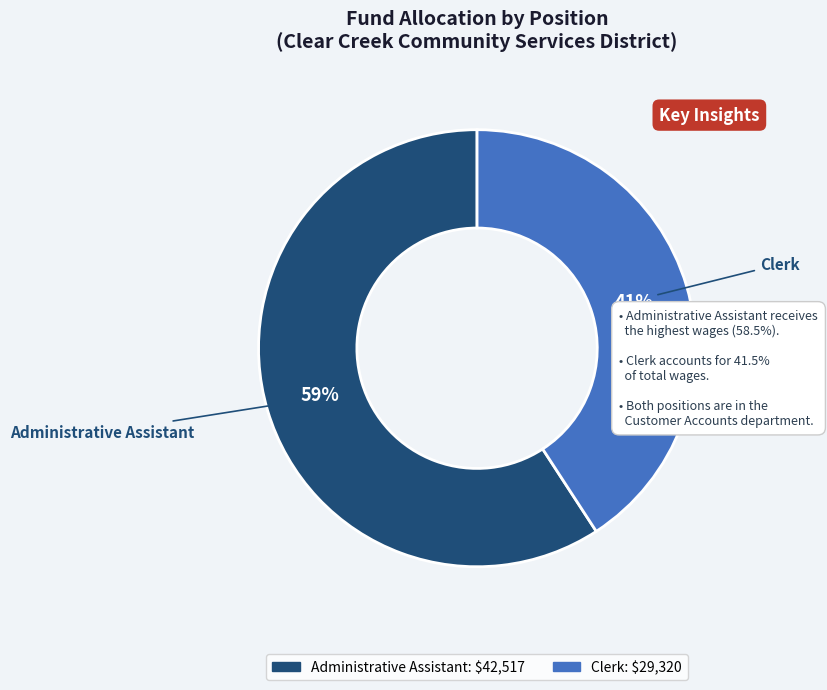

Combined, do Administrative Assistant and Clerk account for over 50%?

Yes